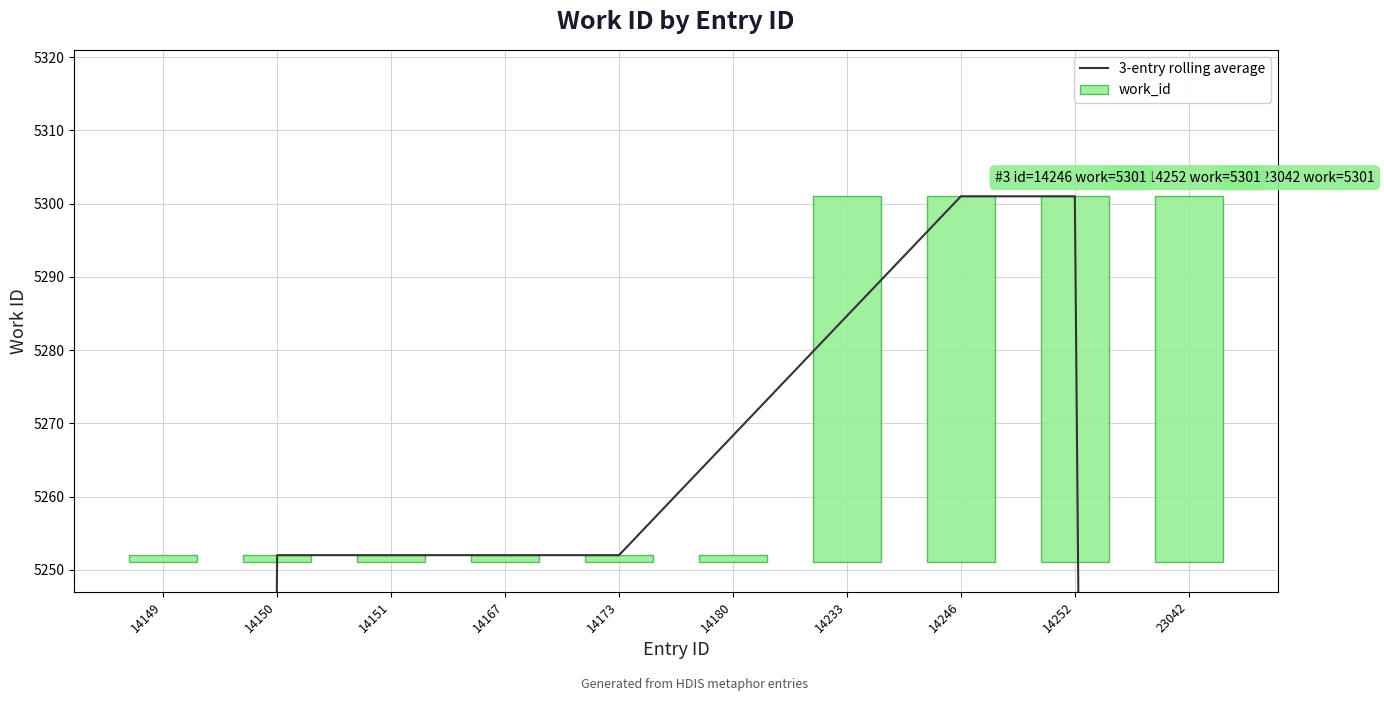

Which series changed the most between 14246 and 23042?

3-entry rolling average